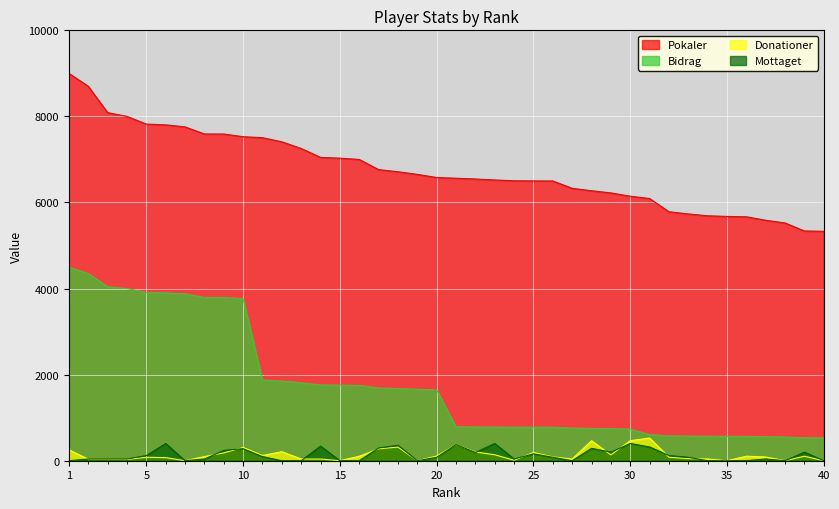

True or false: Mottaget has more than 1 interior local peaks.

True